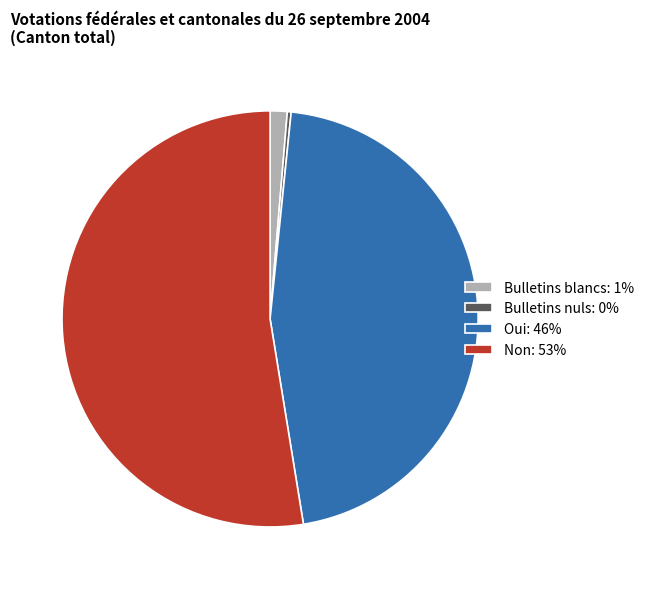

Count the number of slices in the pie.

4